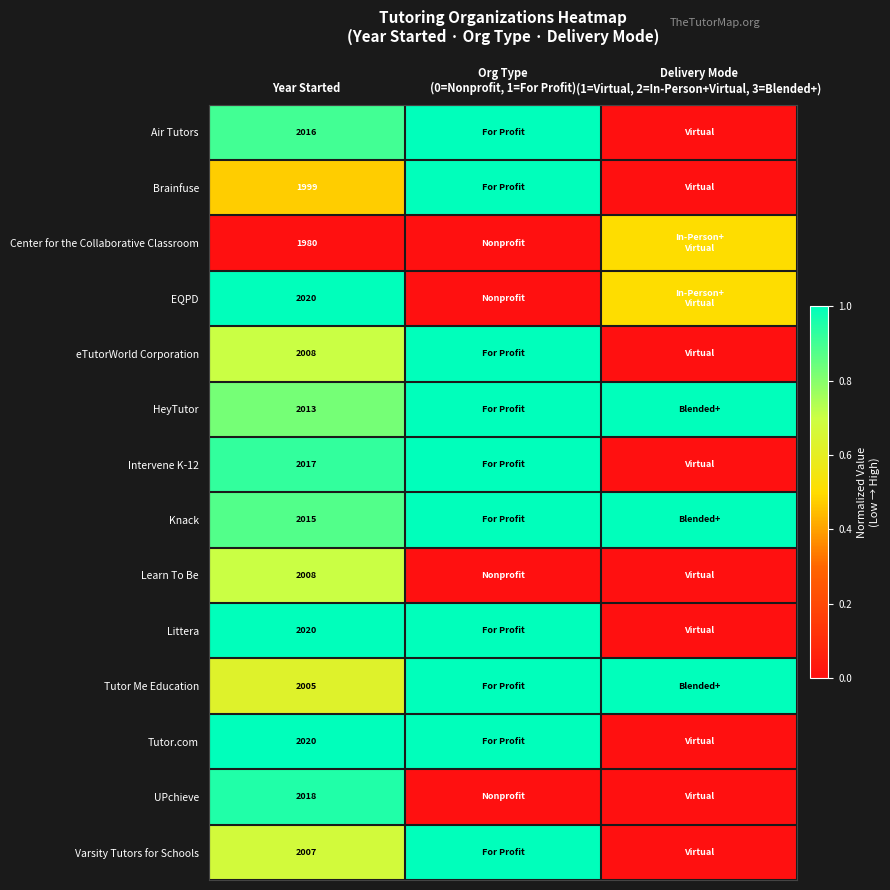

Between Delivery Mode
(1=Virtual, 2=In-Person+Virtual, 3=Blended+) and Year Started, which is larger?

Year Started